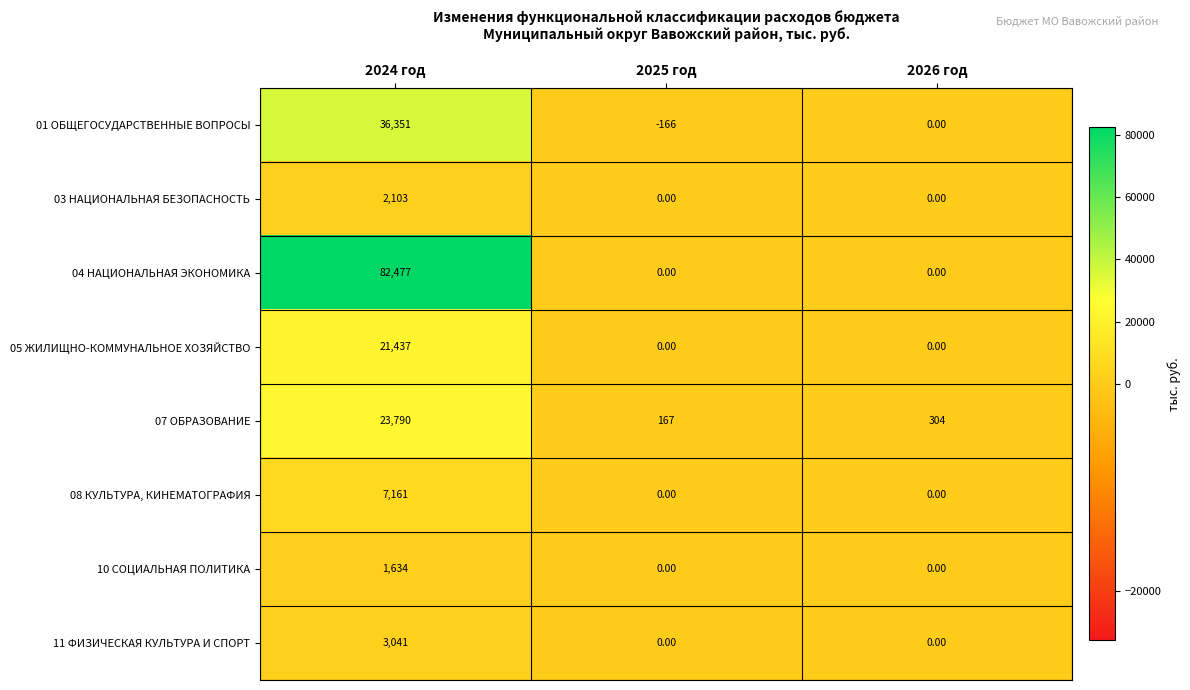

What is the sum of all 04 НАЦИОНАЛЬНАЯ ЭКОНОМИКА values?

82477